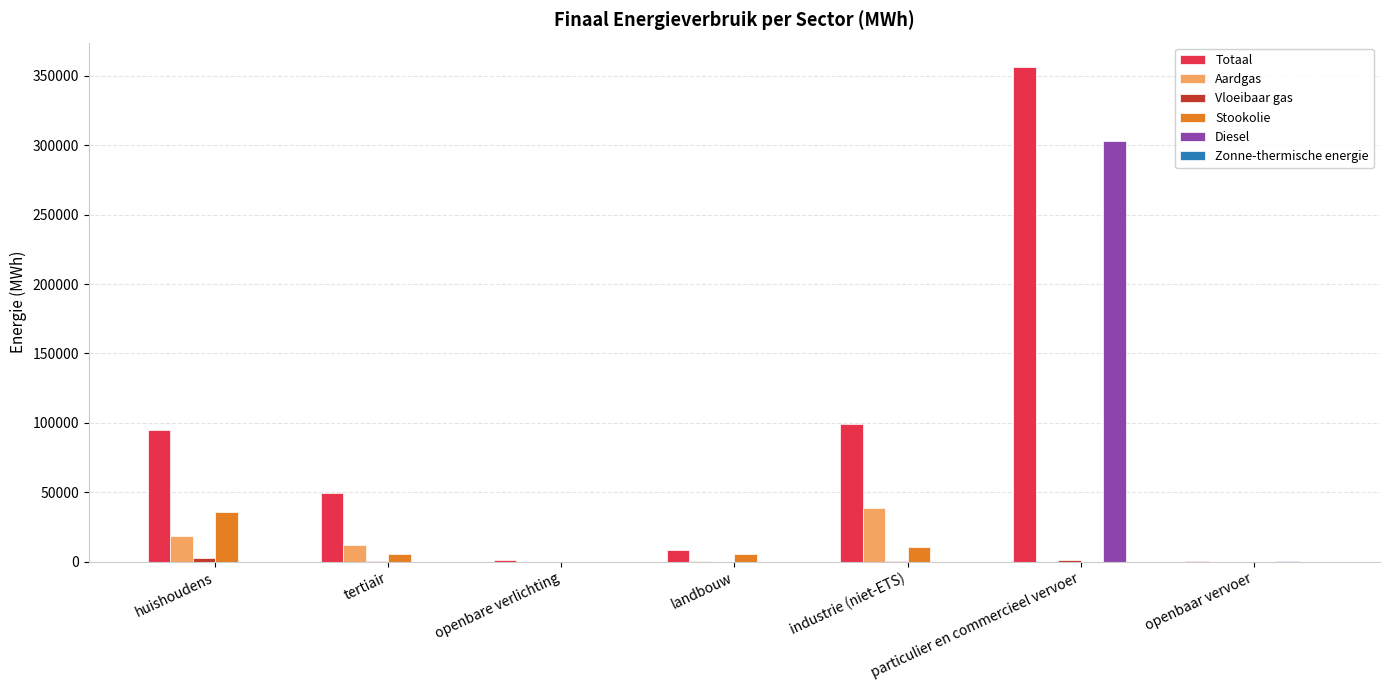

How many groups of bars are there?

7